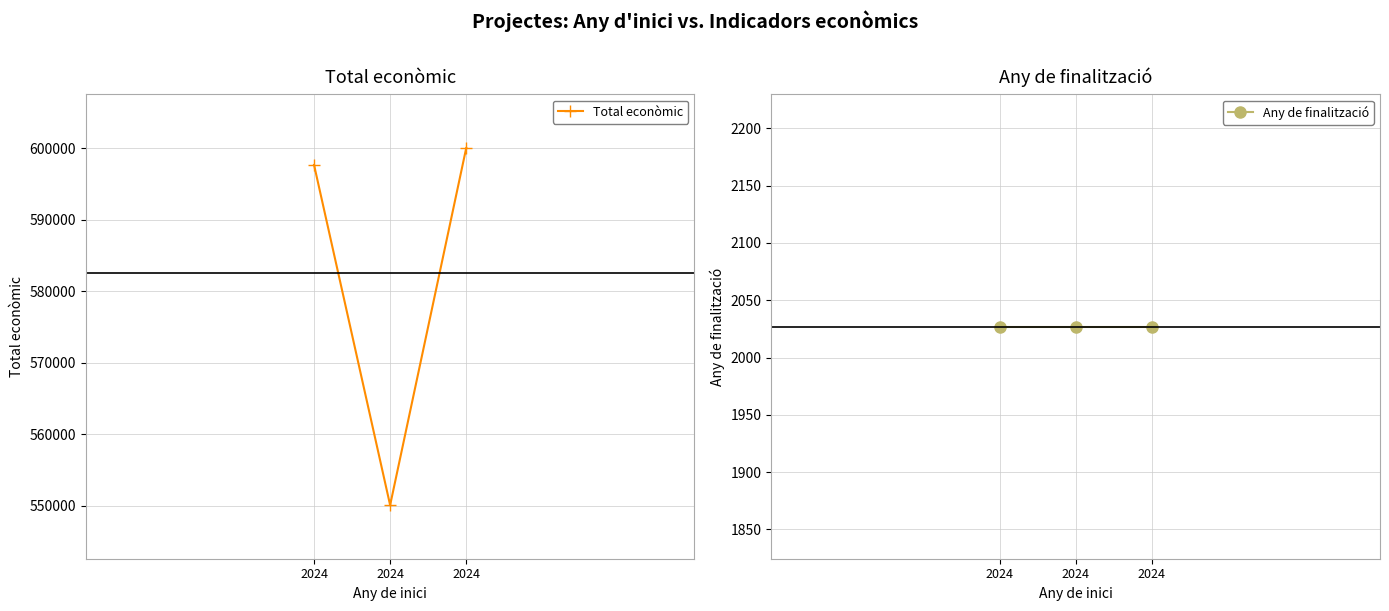

Is this an area chart (filled region under the line)?

No